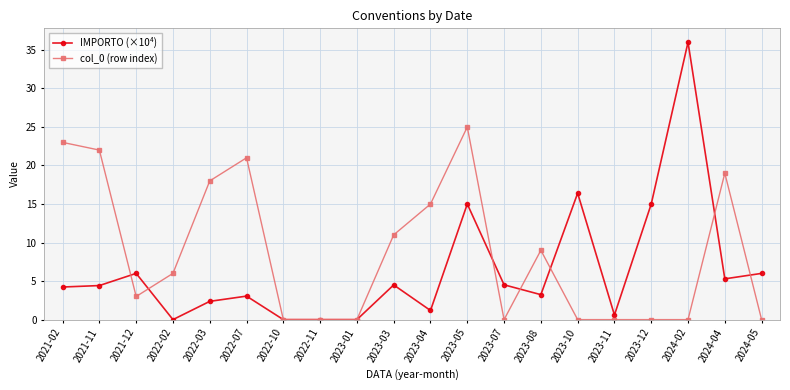

Is it true that col_0 (row index) equals 3.0 at 2021-12?

True